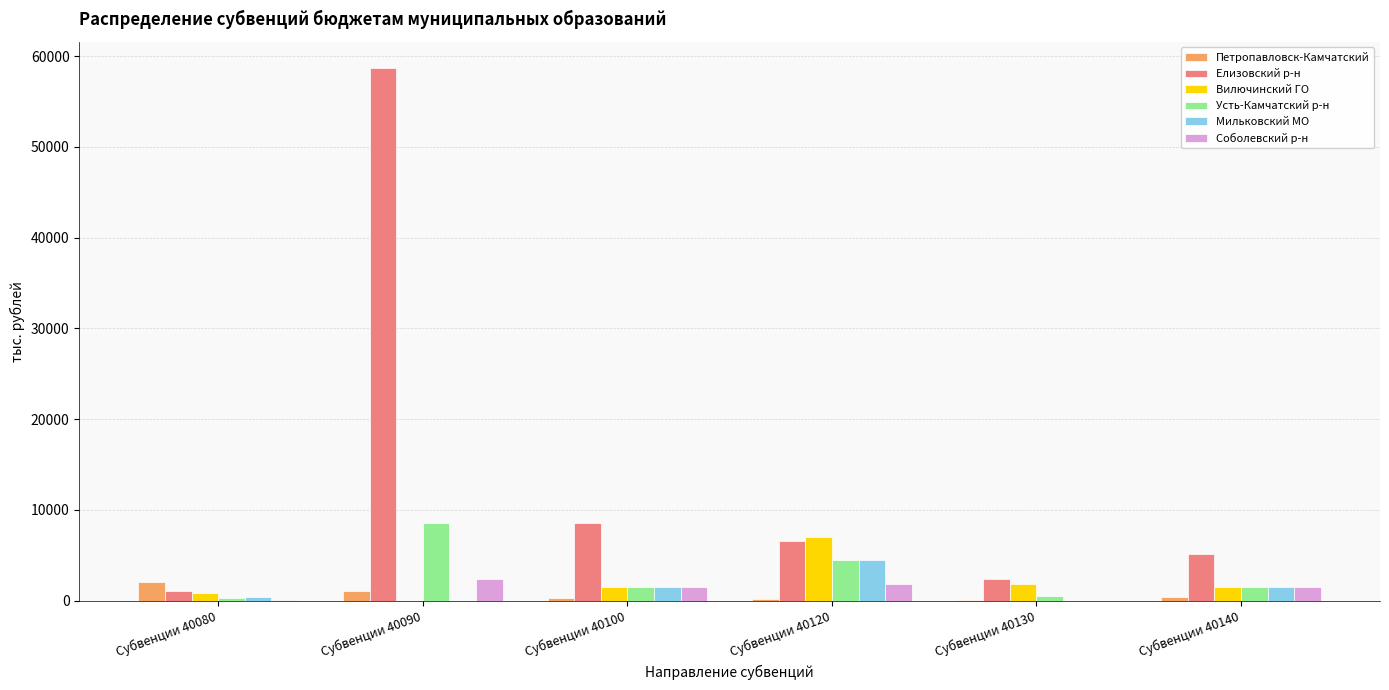

How many categories are shown in the chart?

6